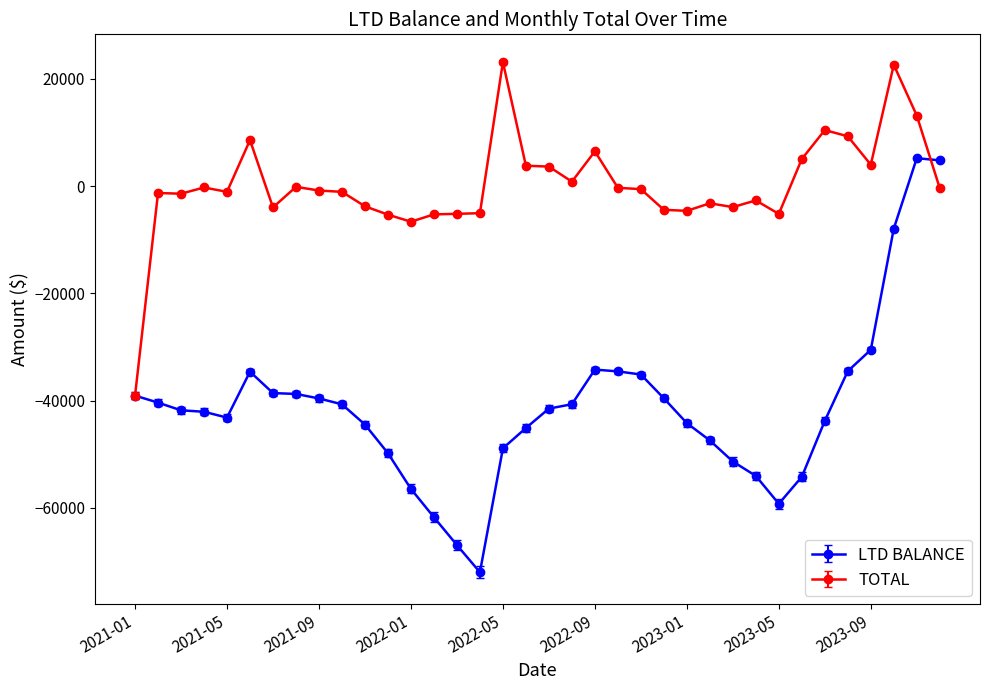

Which series has the widest spread of values?

LTD BALANCE